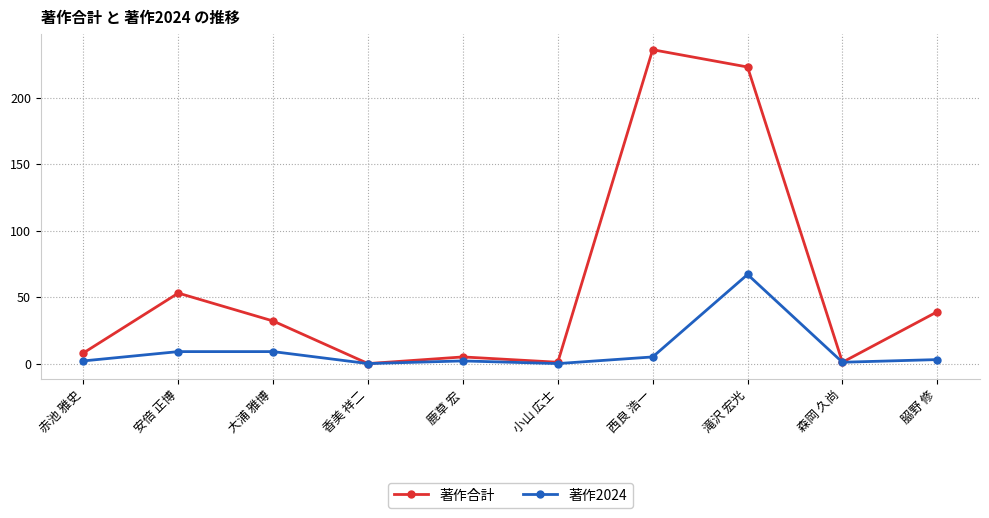

At how many categories does at least one series exceed 164?

2